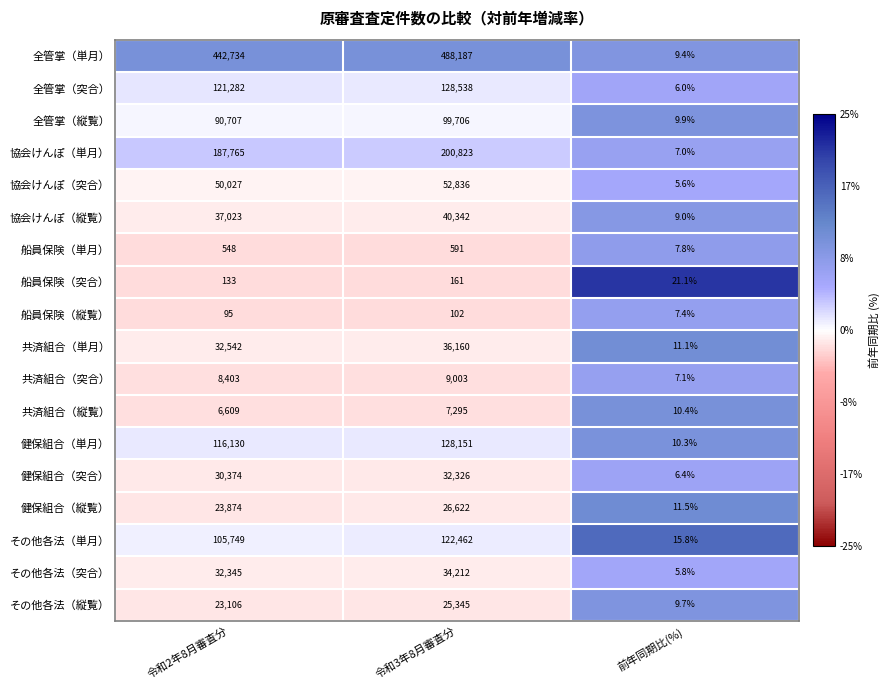

What is the smallest value displayed?

5.6